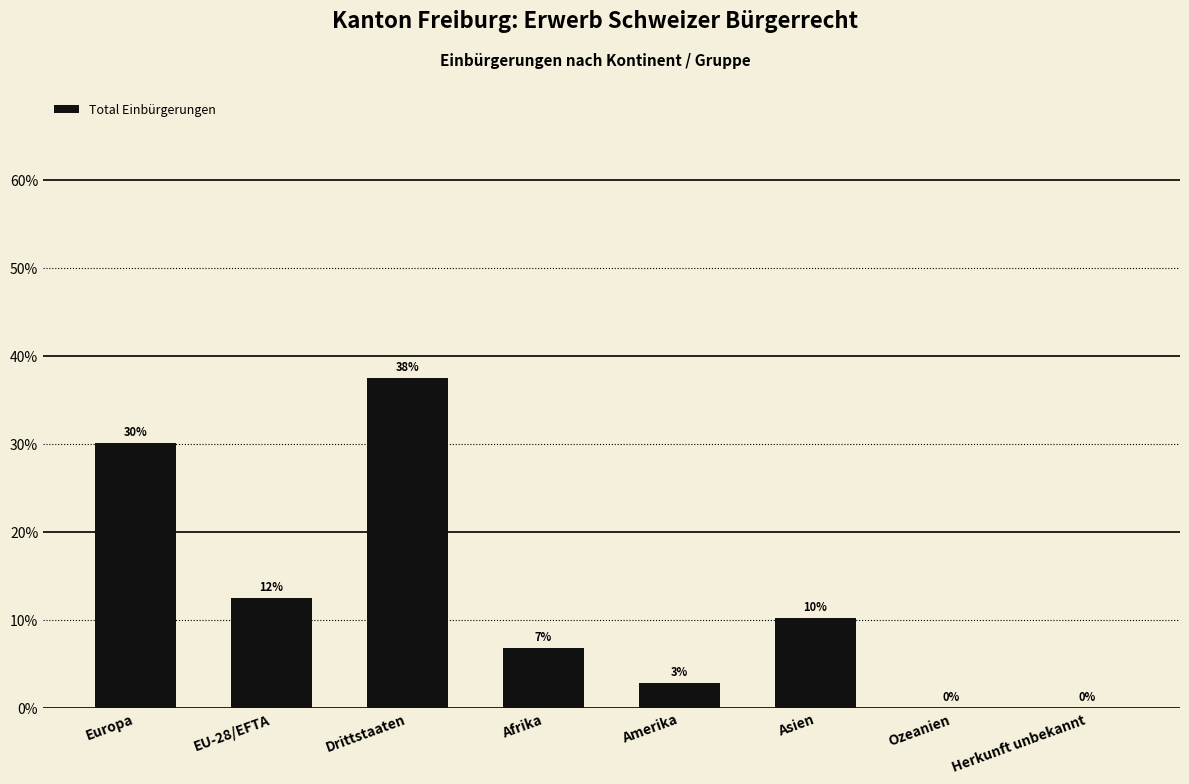

What is the difference between the second highest and second lowest values?

30.1